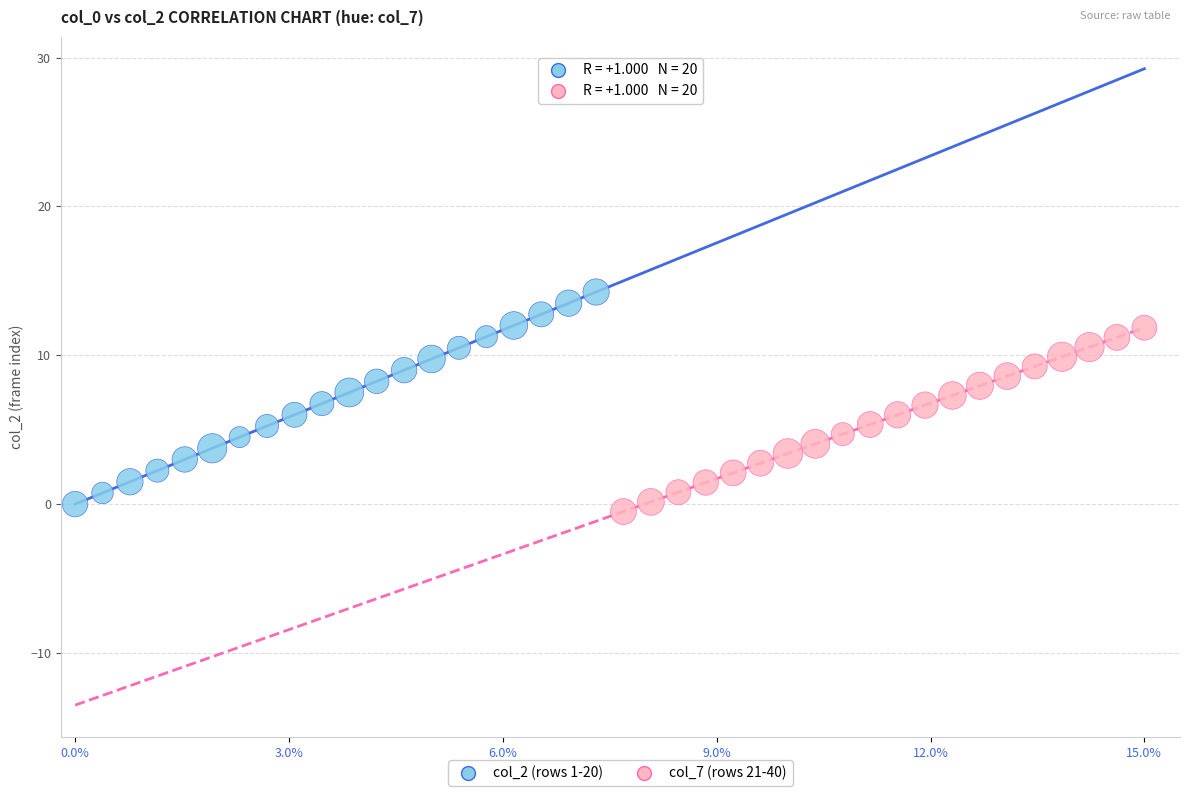

What are all the series names shown in the legend?

col_2 (rows 1-20), col_7 (rows 21-40)